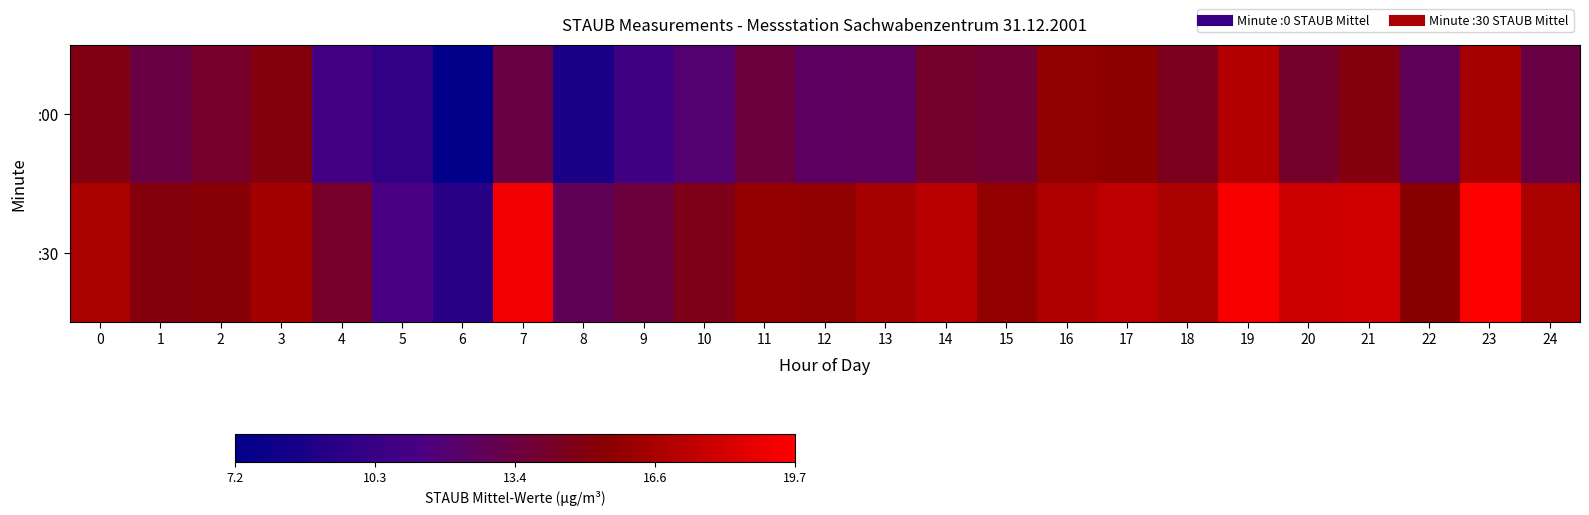

Rank the series by their maximum value, from lowest to highest.

:00, :30